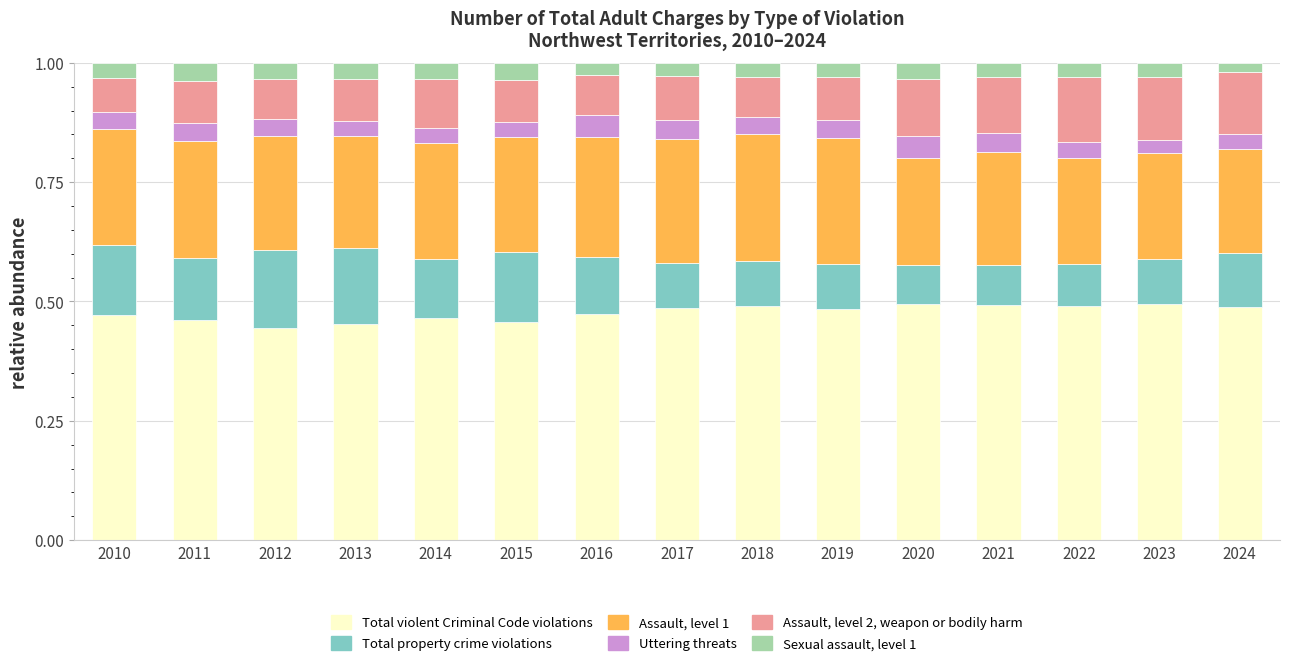

What is the sum of all Total violent Criminal Code violations values?

7.1